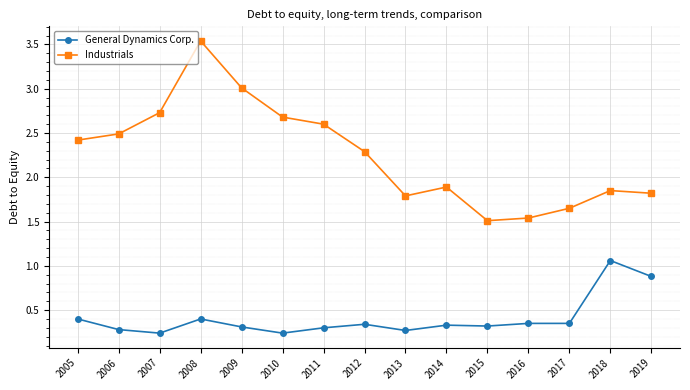

At which category is the sum across all series the highest?

2008